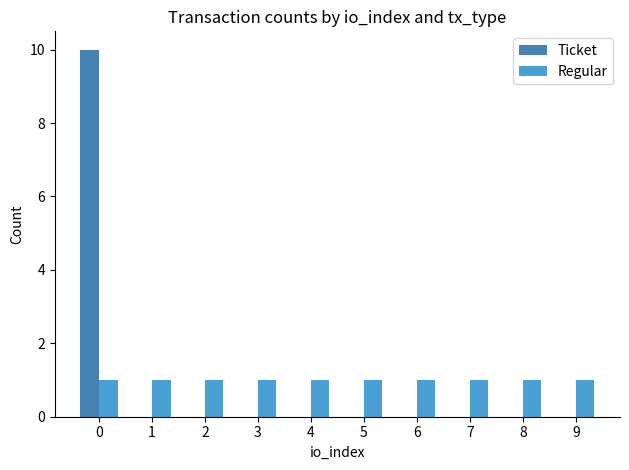

What is the sum of all Regular values?

10